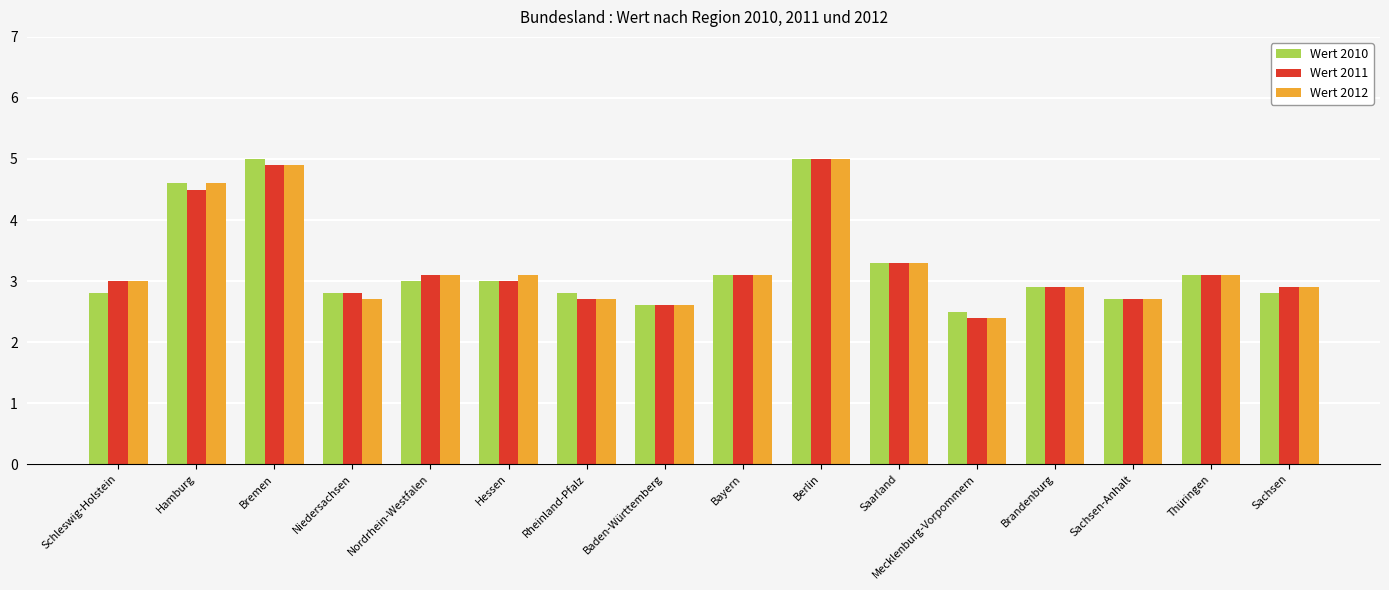

What is the sum of the Wert 2012 values at Bremen and Berlin?

9.9